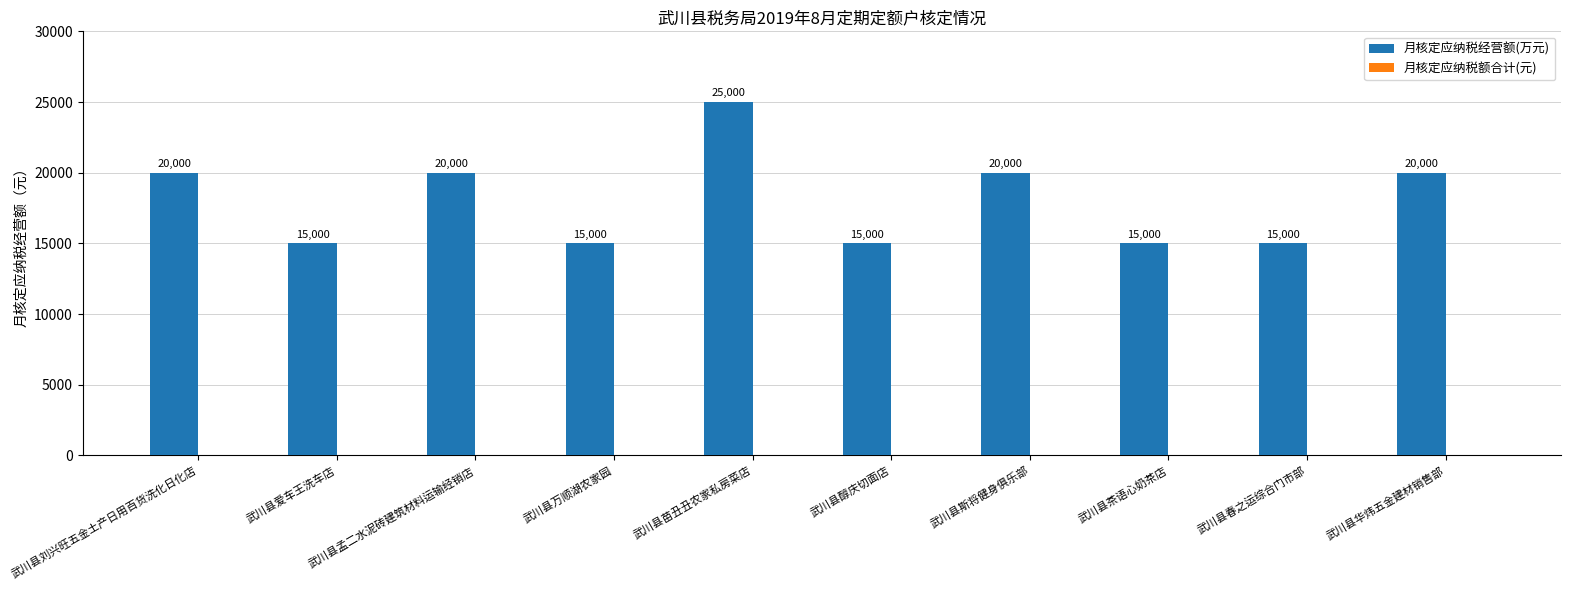

What is the difference between the values at 武川县万顺湖农家园 and 武川县斯将健身俱乐部?

5000